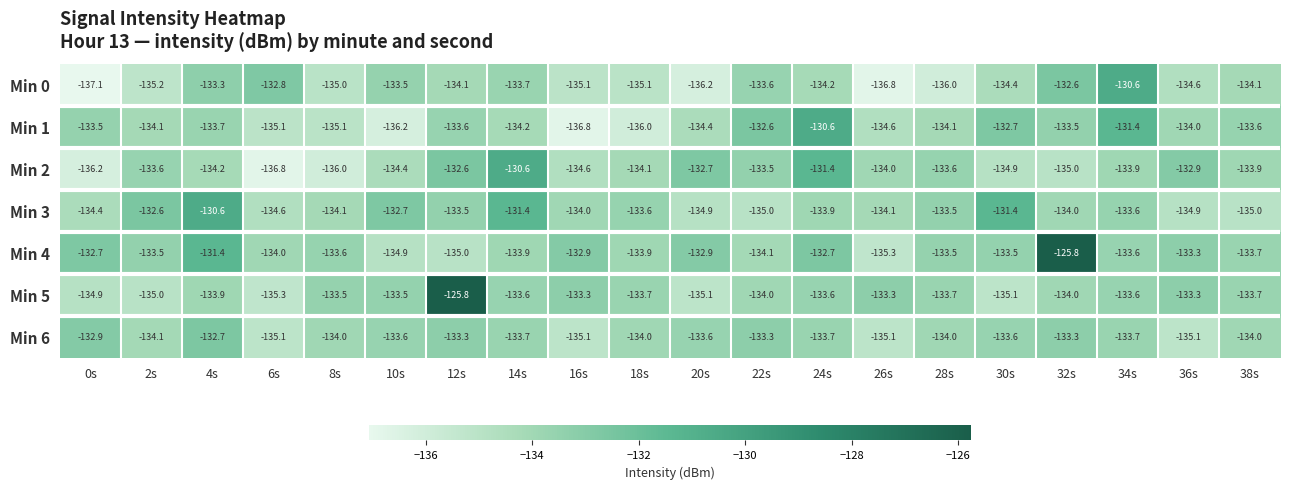

Which series changed the most between 12s and 22s?

Min 5